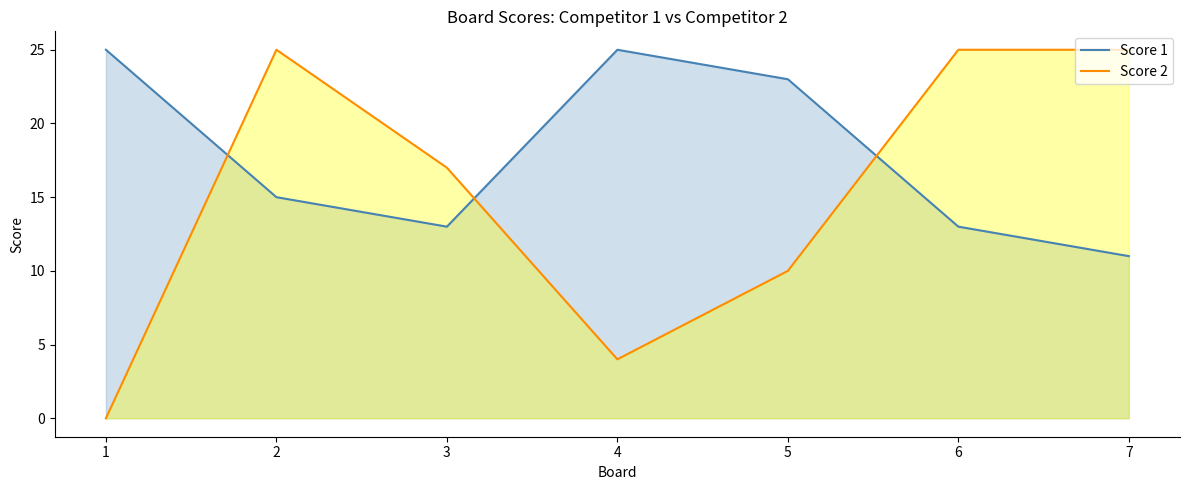

Count the Score 2 values in the range 4 to 25.

6